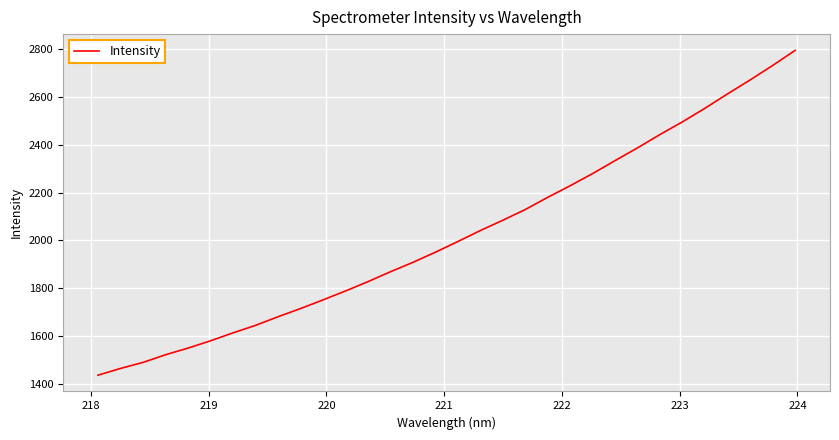

What is the difference between the maximum and minimum values?

1355.3